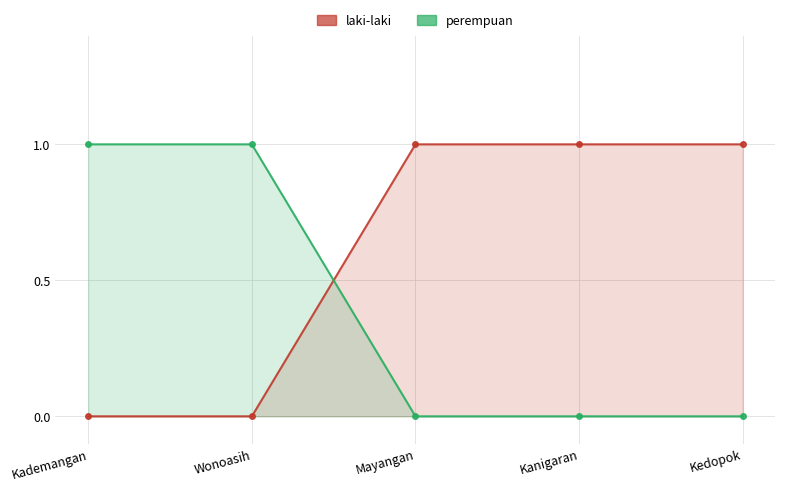

List the series in order of their overall mean, lowest first.

perempuan, laki-laki